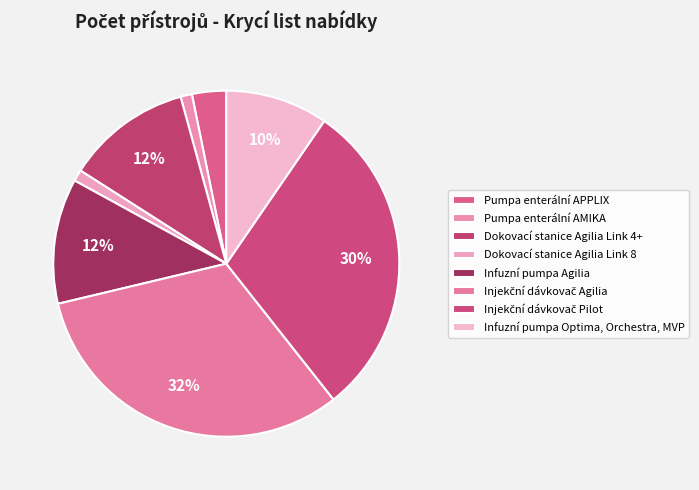

How many slices are in this pie chart?

8